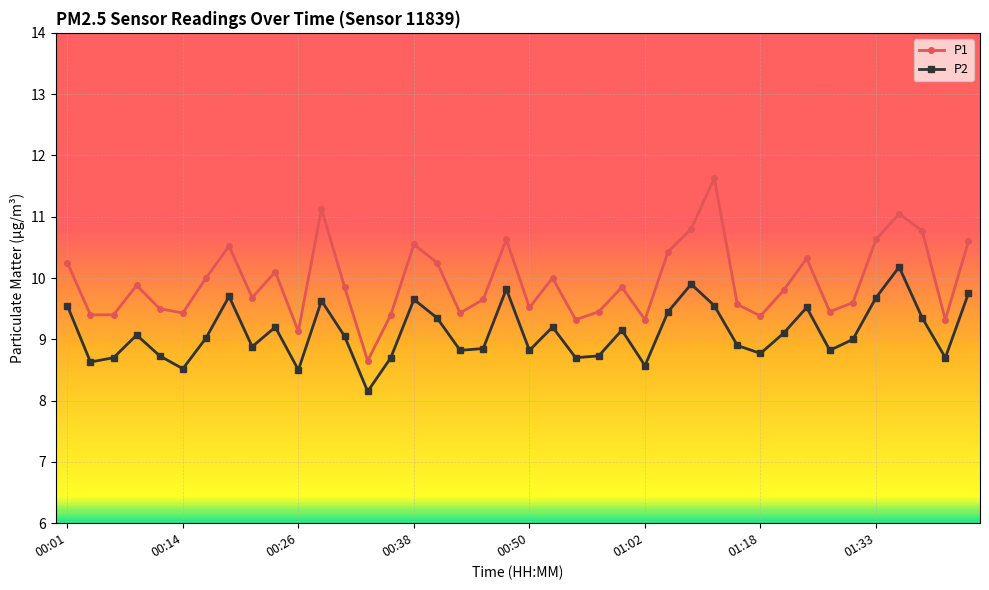

What is the sum of all P1 values?

397.6